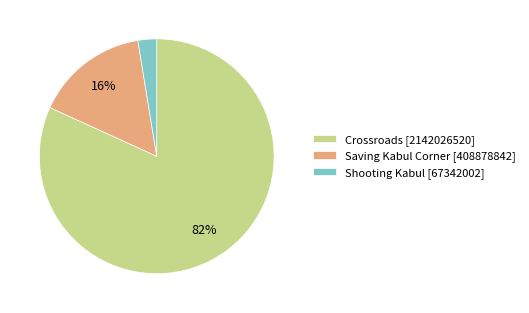

Count the number of slices in the pie.

3